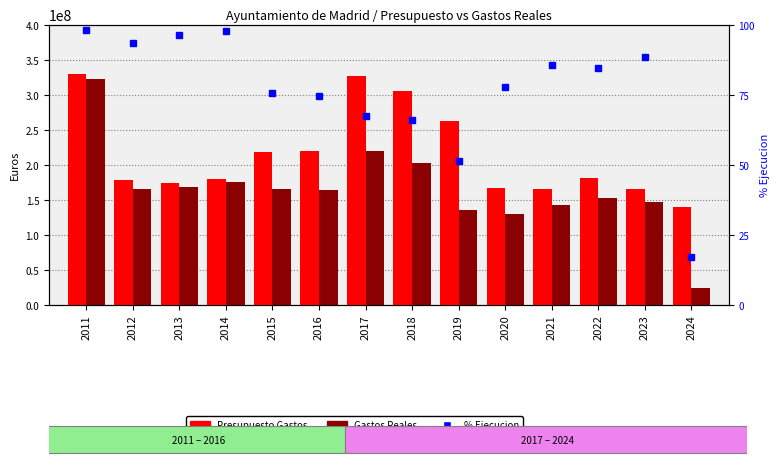

Is it true that % Ejecucion equals 96.3 at 2013?

True